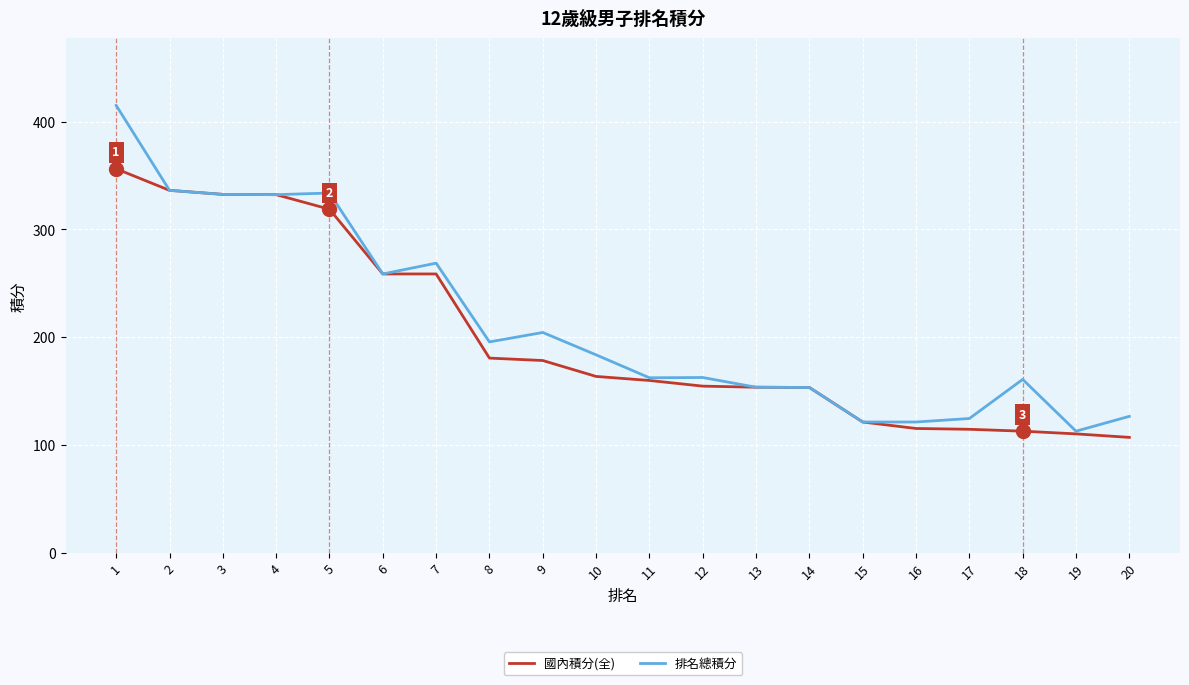

The value of 排名總積分 at 19 is 113.0. True or false?

True